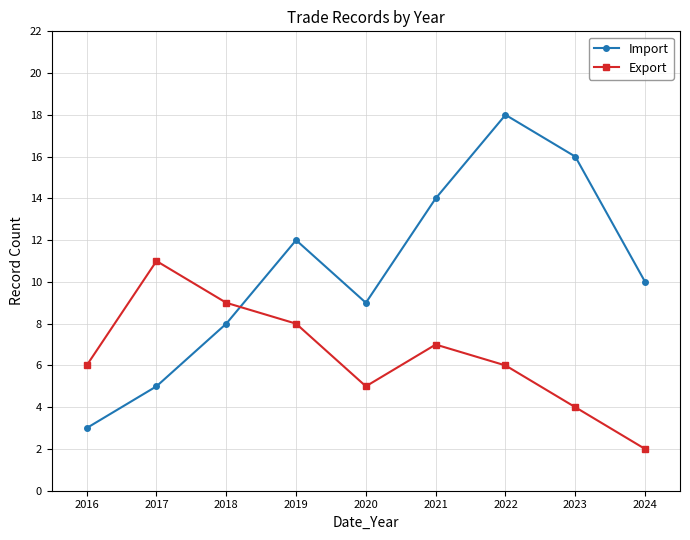

What value does the Export series have at 2019?

8